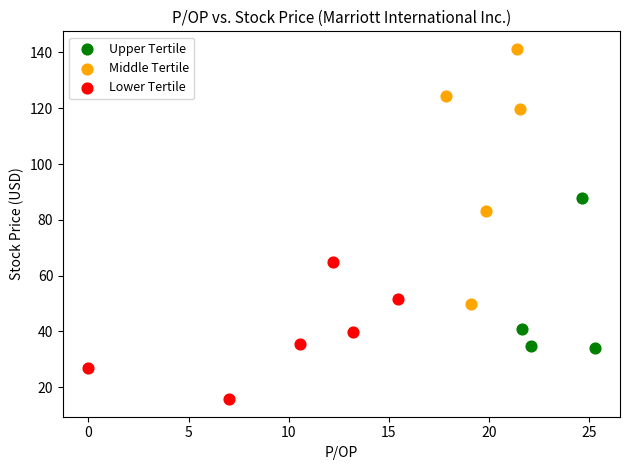

Which series reaches the minimum Y coordinate?

Lower Tertile